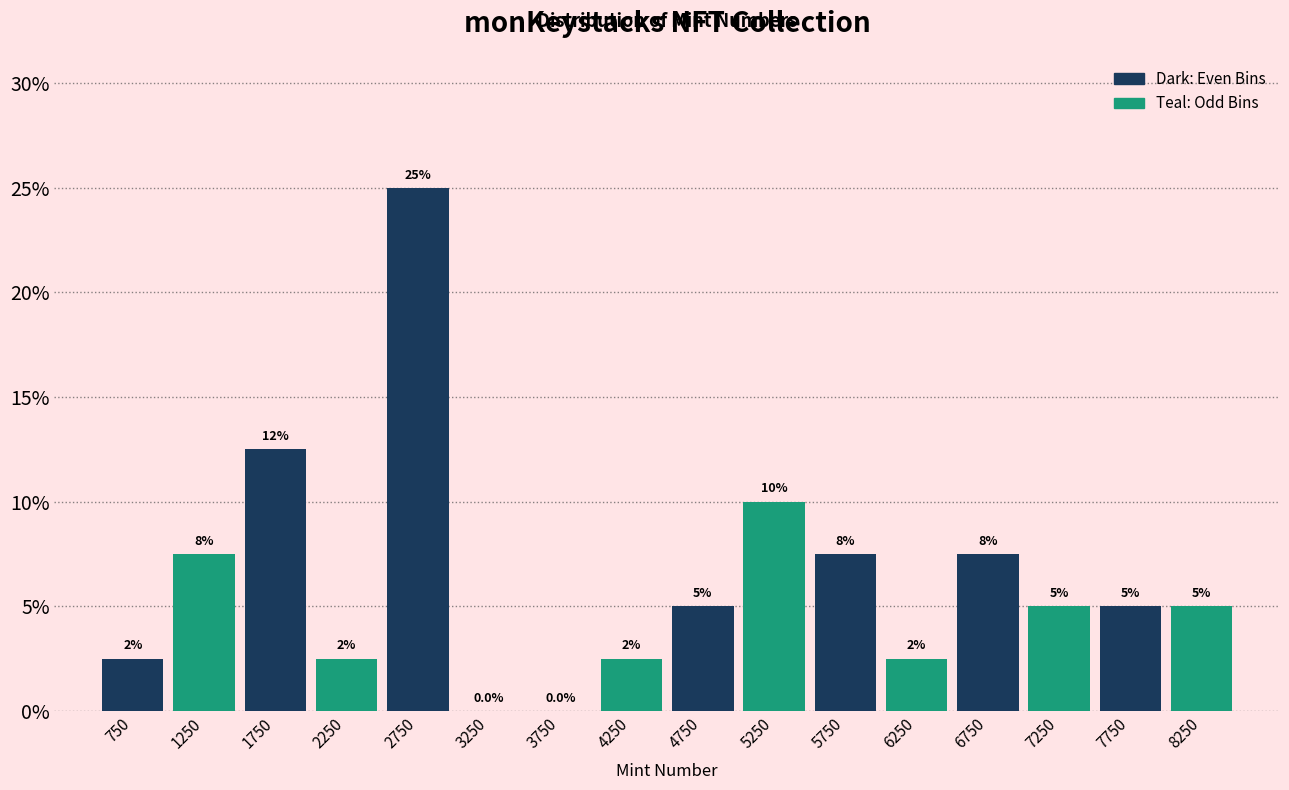

Which range on the x-axis has the tallest bar?

2500 to 3000